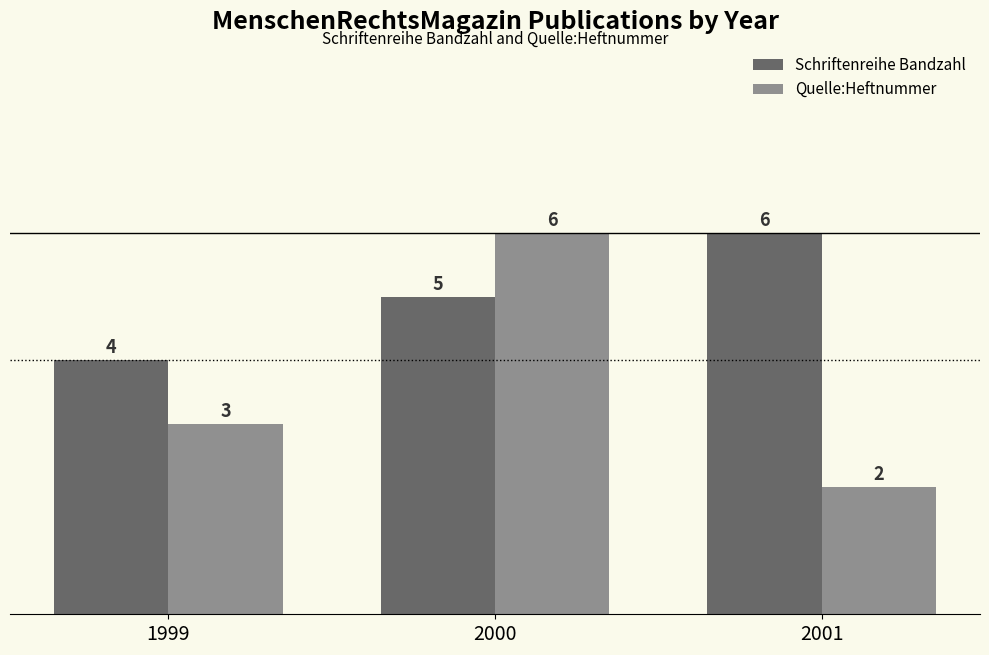

List the labels in order of Quelle:Heftnummer value, smallest first.

2001, 1999, 2000